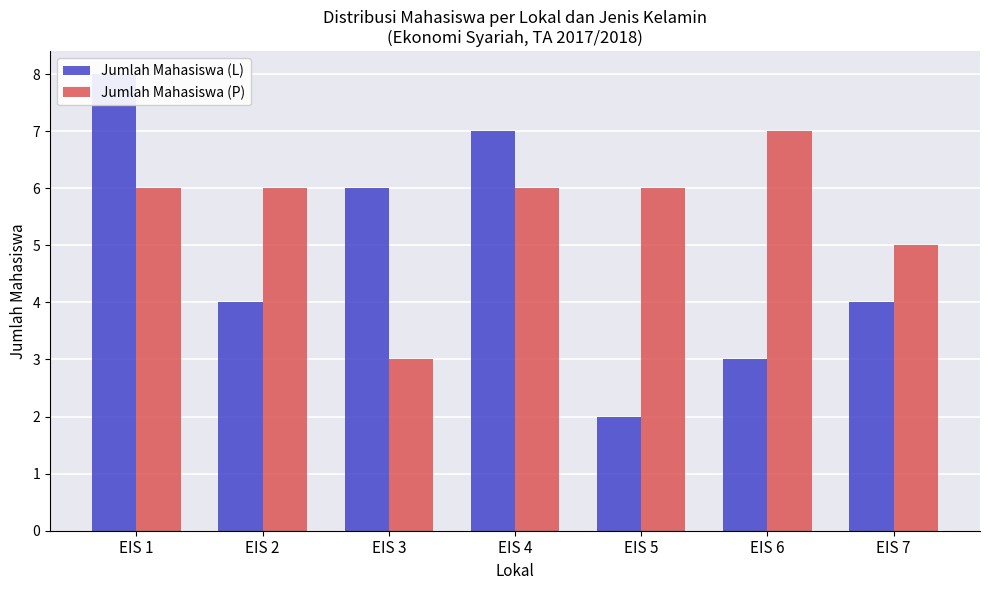

What is the difference between the highest and lowest values at EIS 3?

3